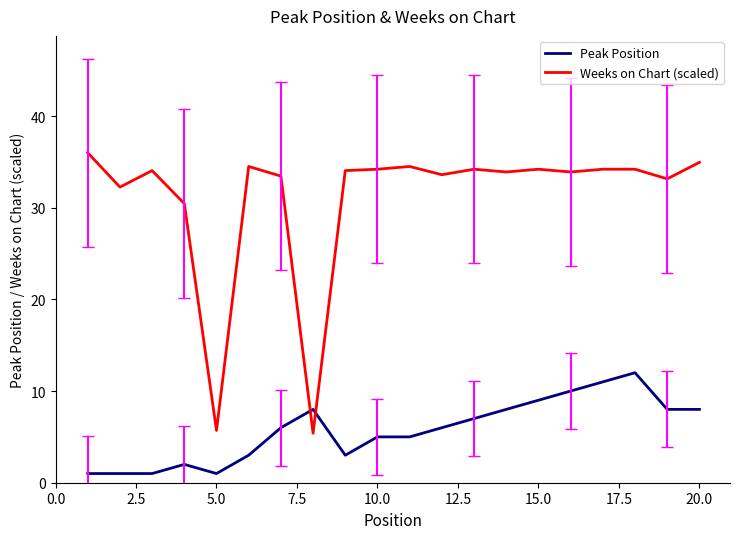

What are all the series names shown in the legend?

Peak Position, Weeks on Chart (scaled)